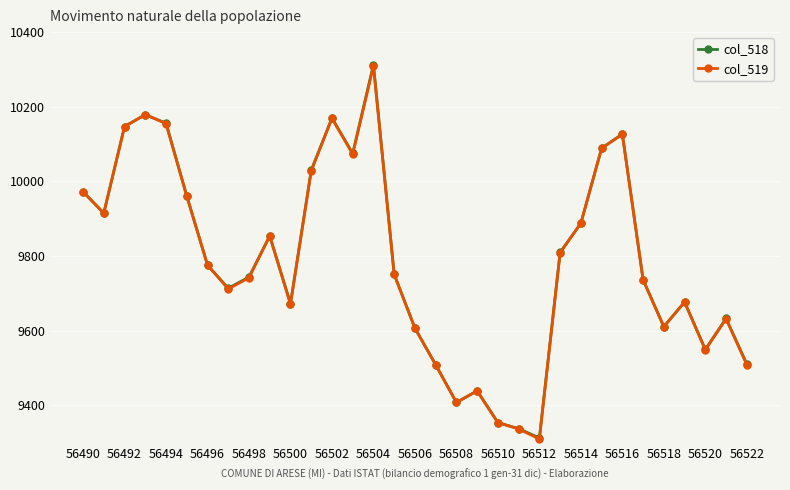

True or false: col_519 has more than 1 interior local peaks.

True